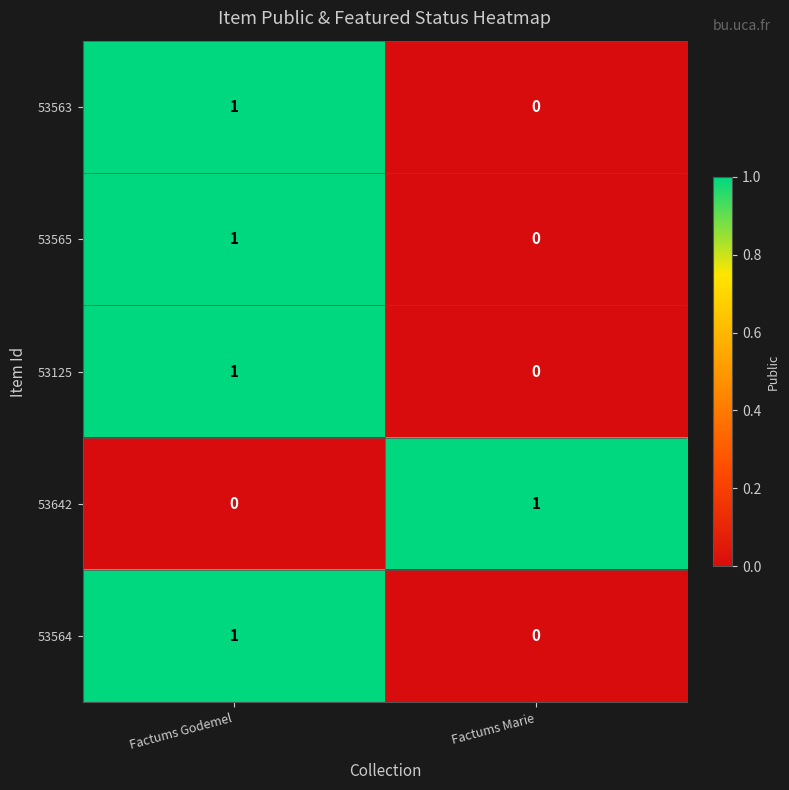

Which category has the lowest value in the 53564 series?

Factums Marie